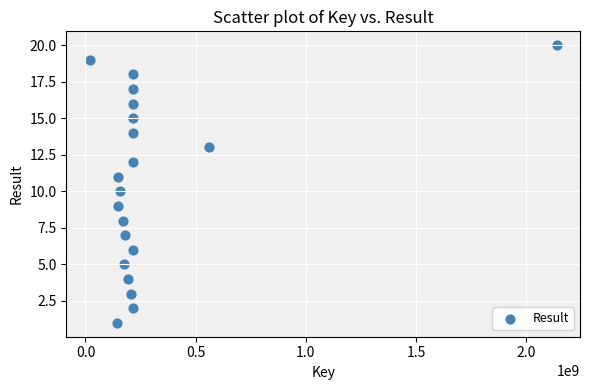

What is the range of Y values (max minus min)?

19